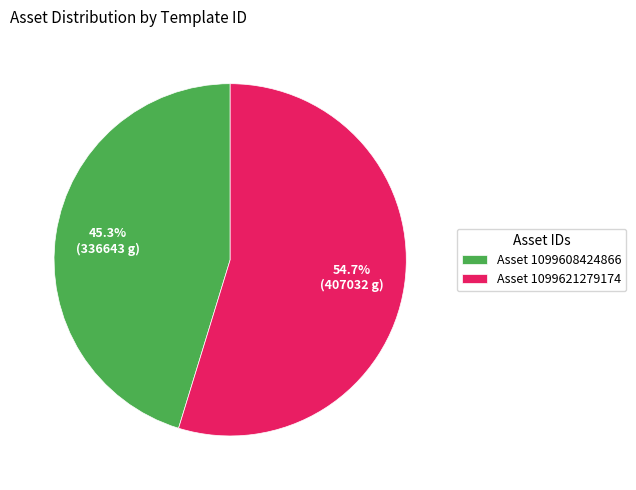

Is there a majority slice in this chart?

Yes